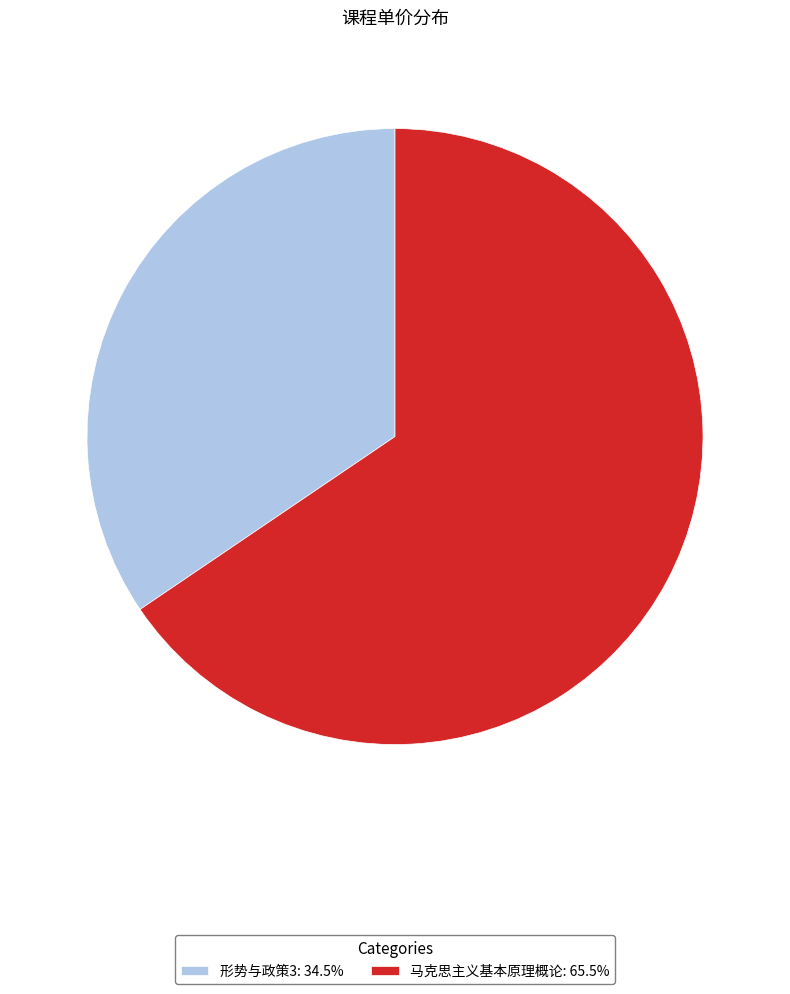

How many slices are in this pie chart?

2